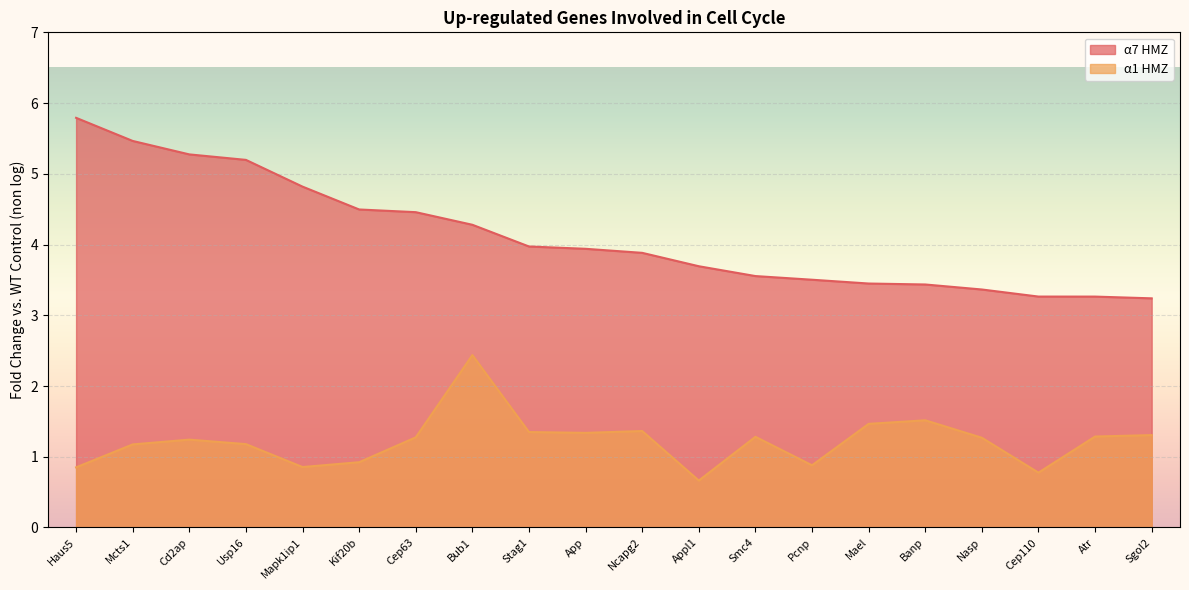

How many lines are shown in the chart?

2